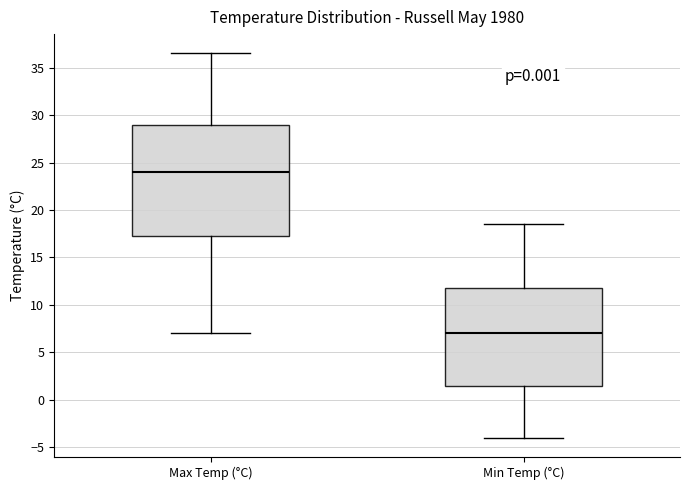

Comparing the boxes themselves (not the whiskers), which one is the tallest?

Max Temp (°C)